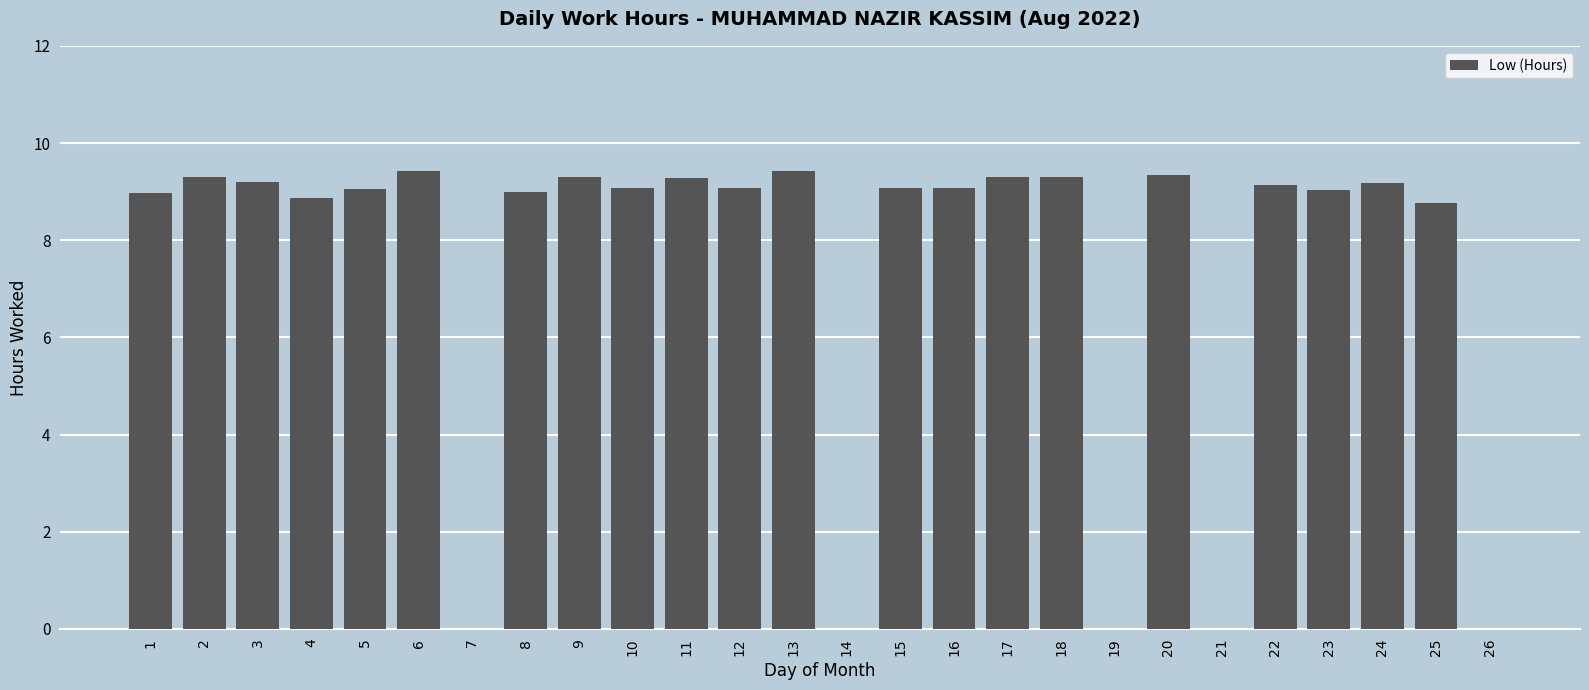

What is the maximum value shown in the chart?

9.4